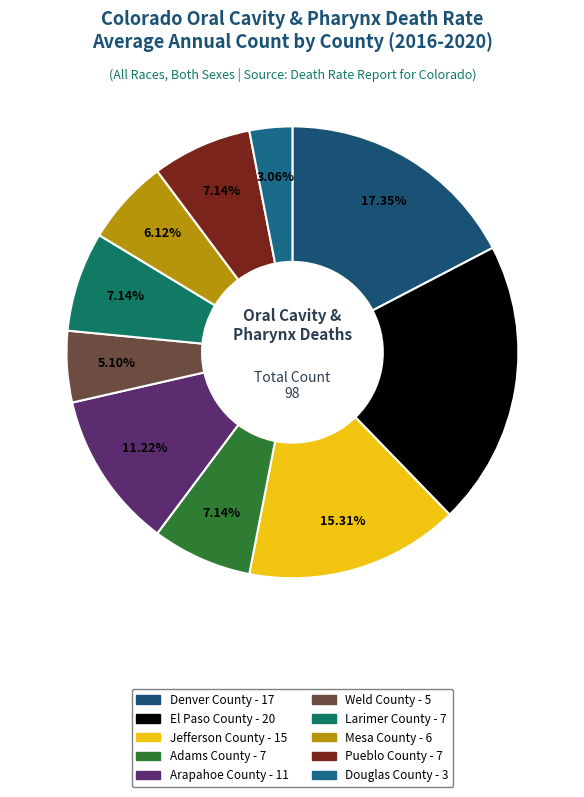

Rank the categories by value from lowest to highest.

Douglas County, Weld County, Mesa County, Adams County, Larimer County, Pueblo County, Arapahoe County, Jefferson County, Denver County, El Paso County